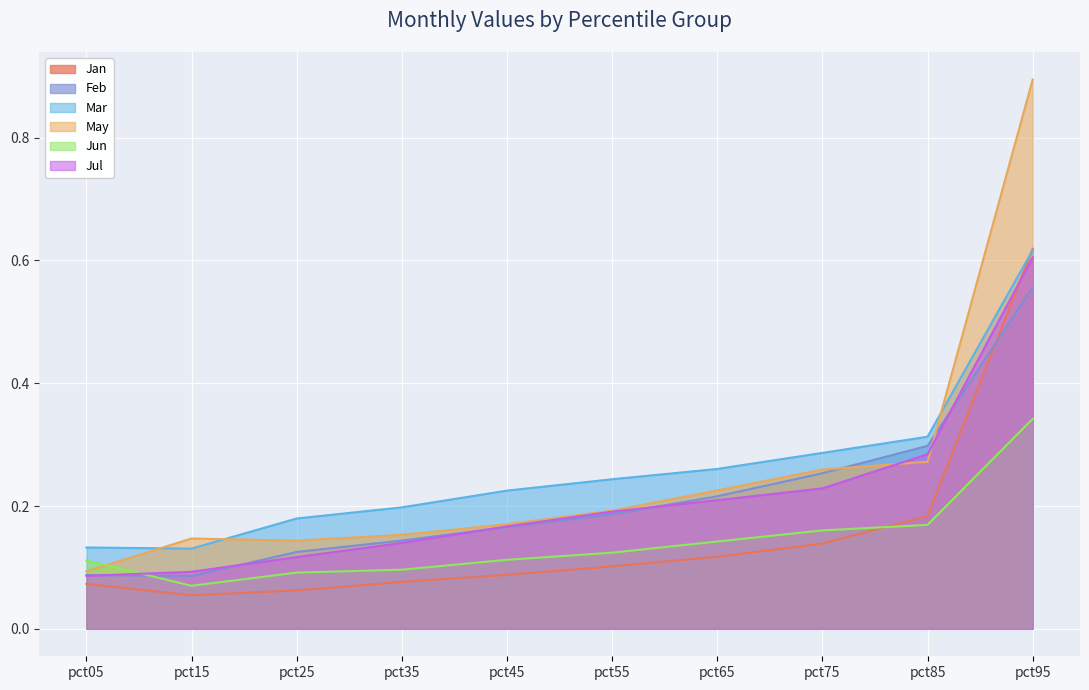

Where is Mar nearest to the value 0?

pct15